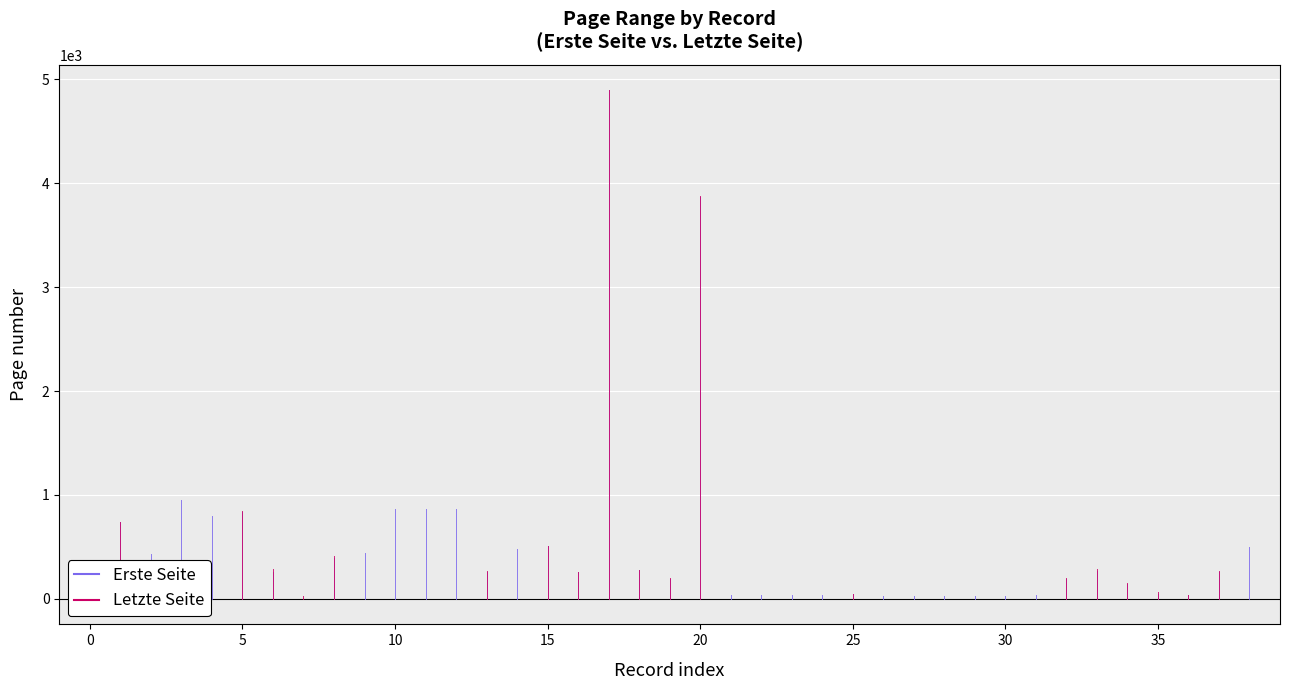

What are all the series names shown in the legend?

Erste Seite, Letzte Seite